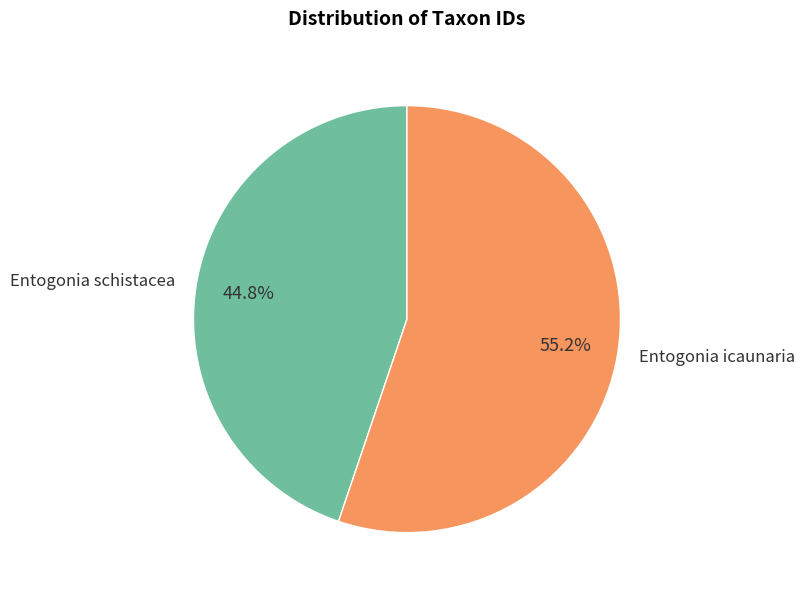

To the nearest percent, what is the difference between the Entogonia schistacea and Entogonia icaunaria slice percentages?

10%